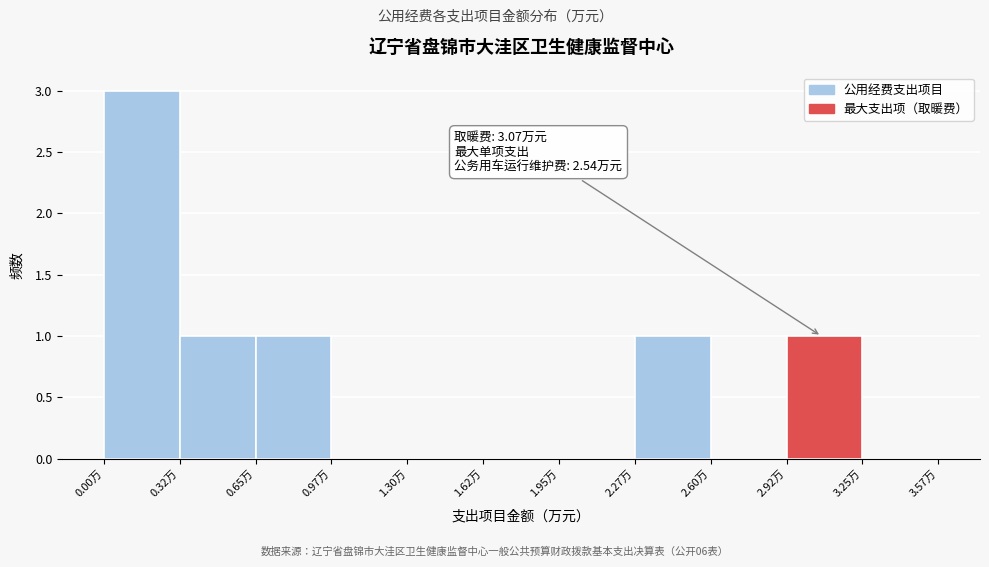

Which range on the x-axis has the tallest bar?

0.00 to 0.30